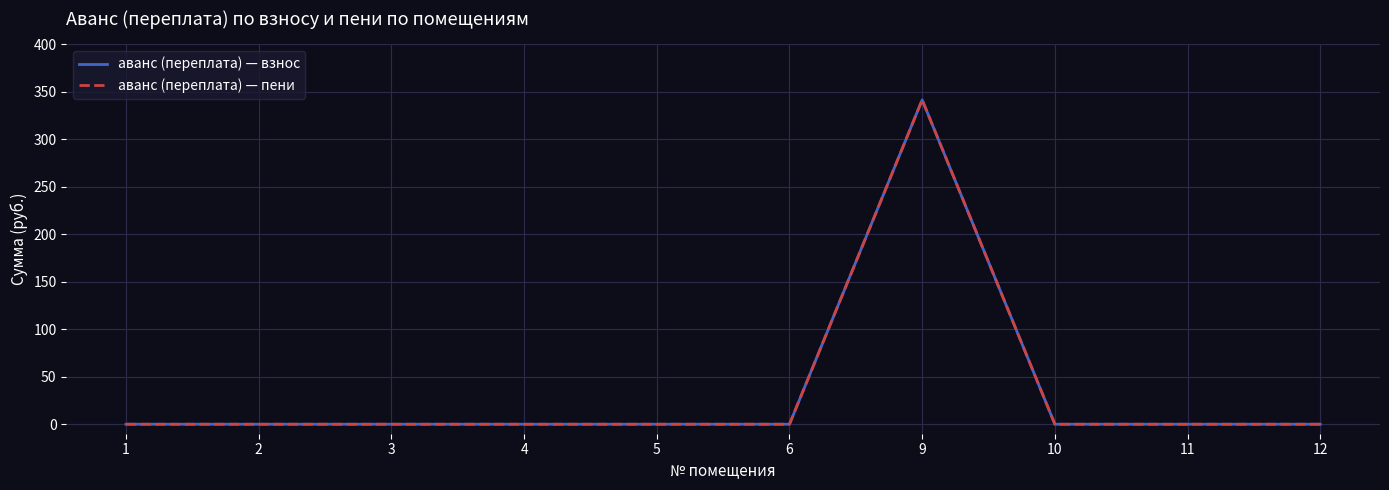

Is this an area chart (filled region under the line)?

No